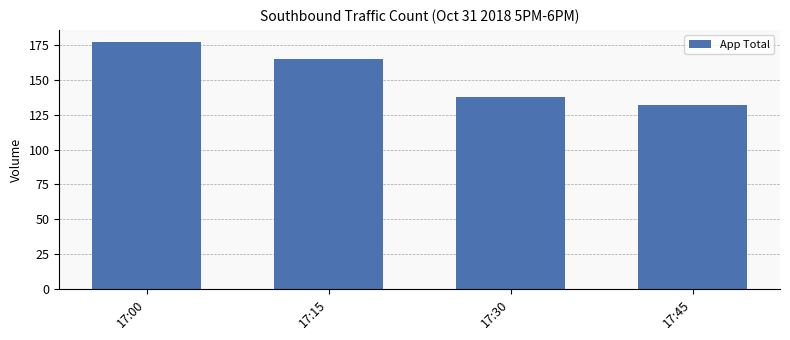

The chart shows a value of 215 at 17:45. True or false?

False